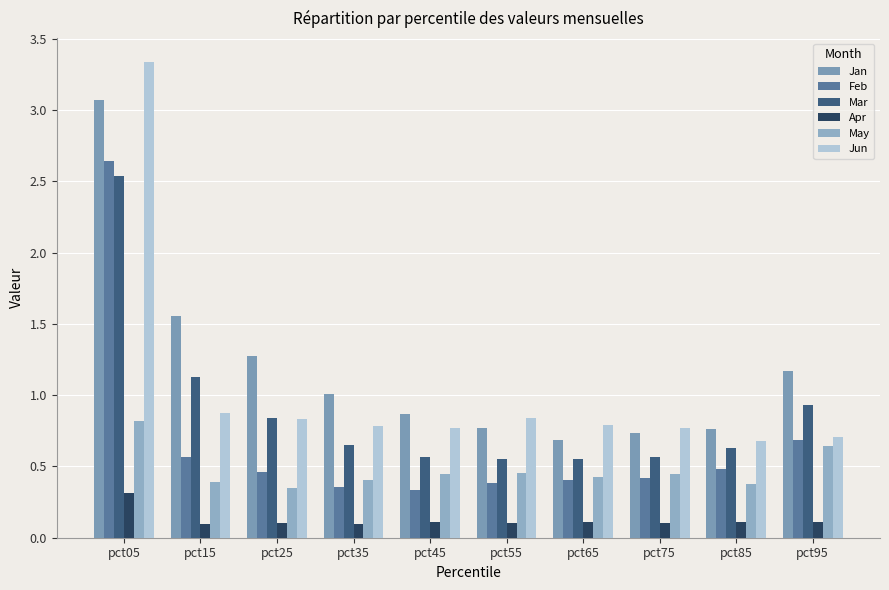

The Mar series shows 0.7 at pct35. True or false?

True